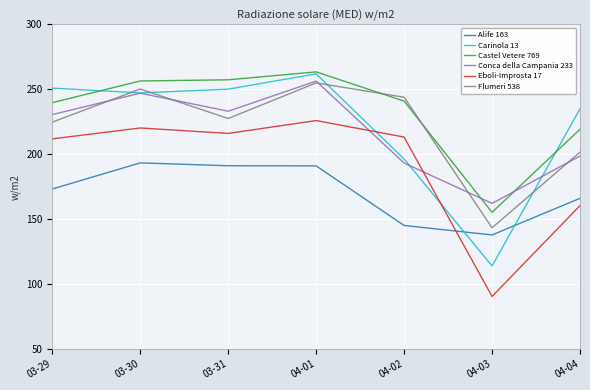

How many intersections are there between Flumeri 538 and Castel Vetere 769?

2